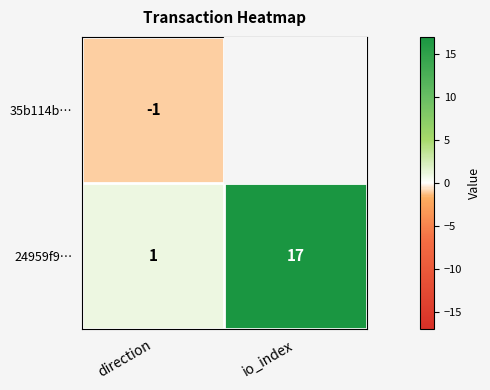

Which series has the largest total across all categories?

24959f9…